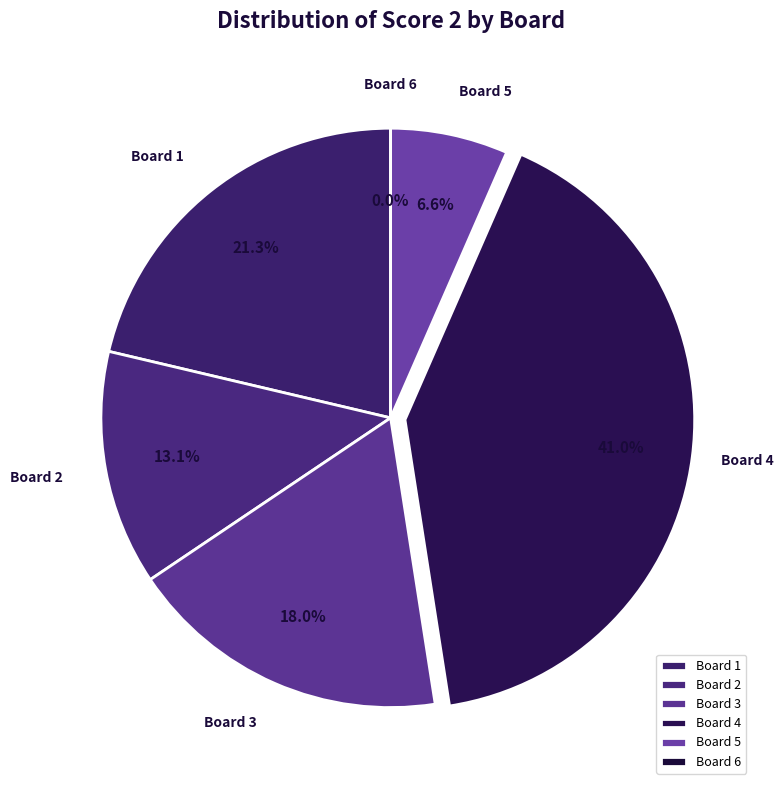

To the nearest percent, what is the difference between the Board 3 and Board 1 slice percentages?

3%